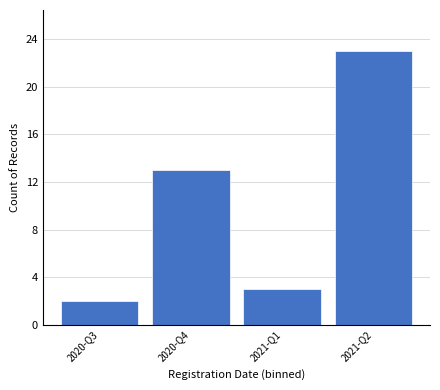

Reading right to left, list all the values displayed in this chart.

2021-Q2=23	2021-Q1=3	2020-Q4=13	2020-Q3=2